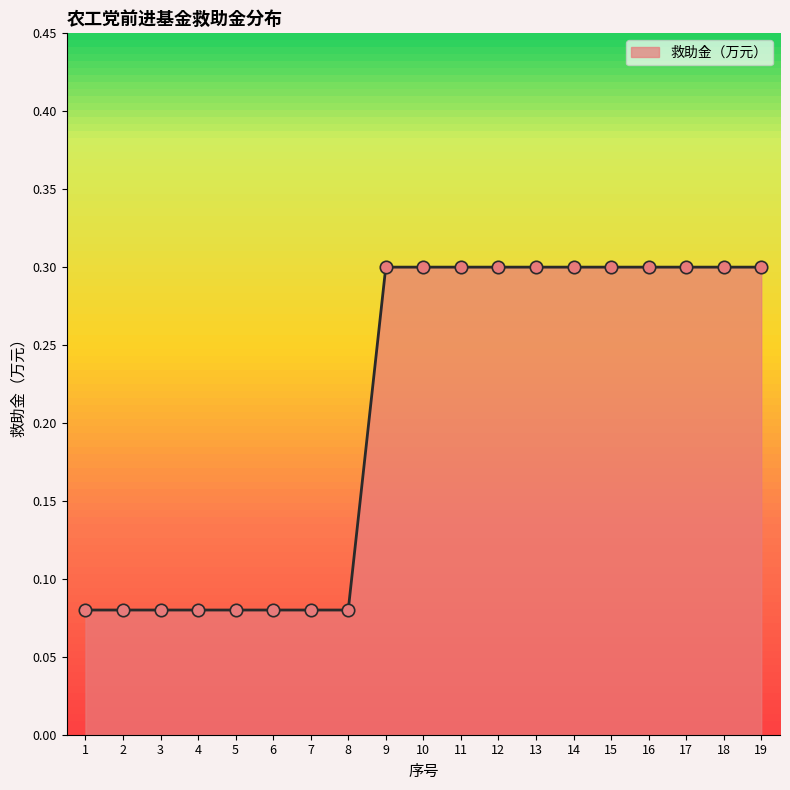

What is the change in value from 4 to 9?

+0.2